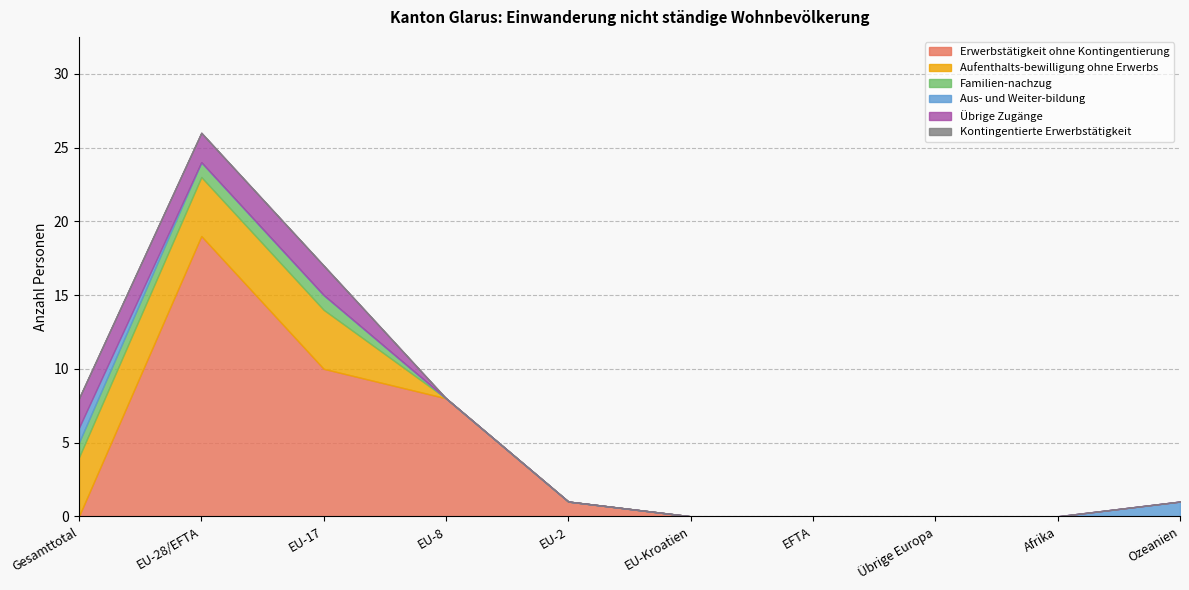

Is it true that Erwerbstätigkeit ohne Kontingentierung equals 0 at EFTA?

True